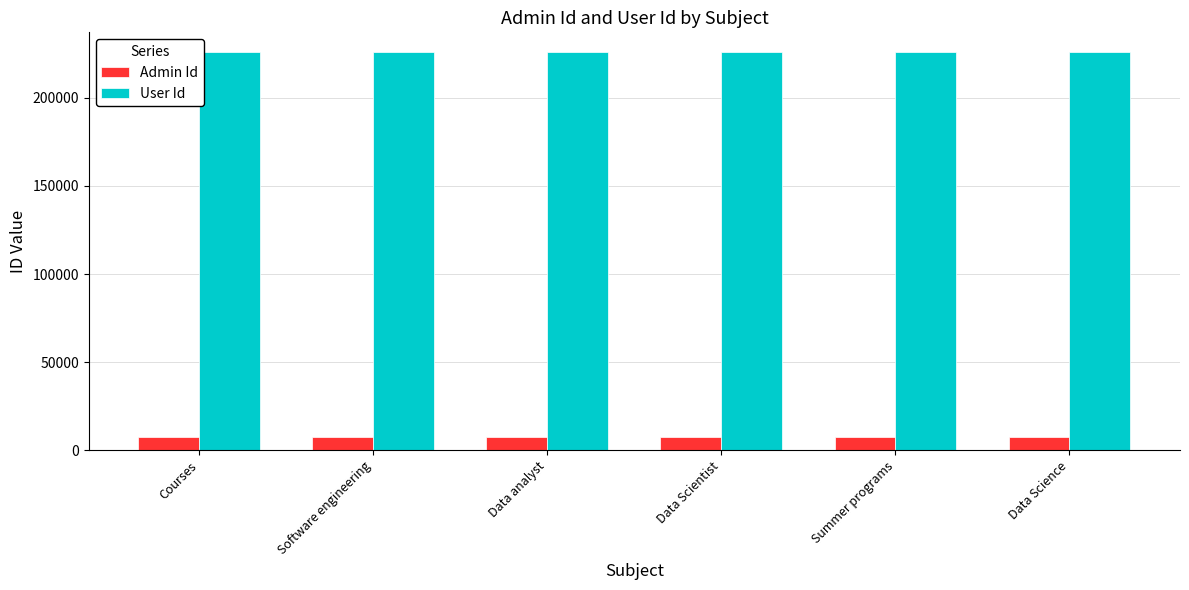

What position from the left is Data Scientist?

4